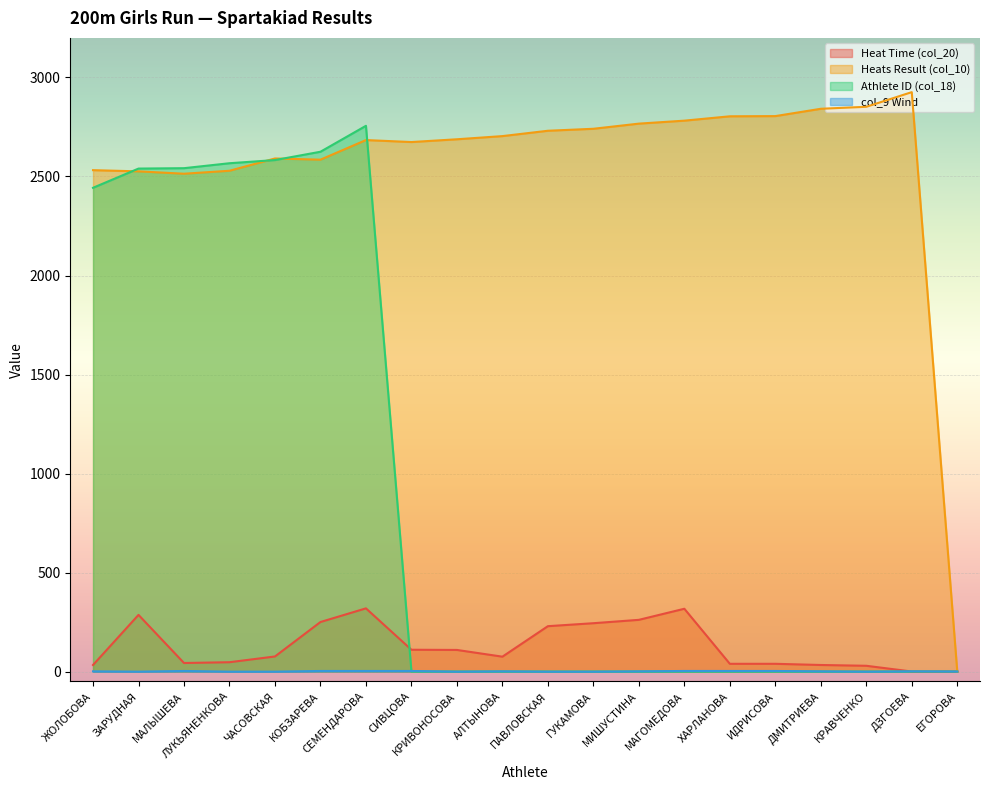

The Heats Result (col_10) series shows 2782.0 at МАГОМЕДОВА. True or false?

True